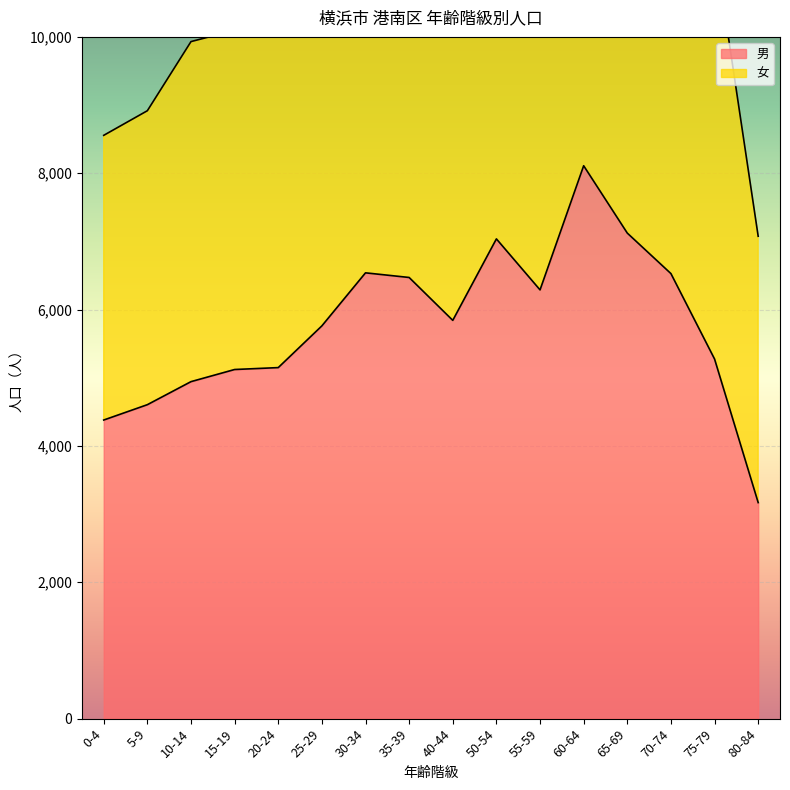

True or false: 女 has a value of 10097 at 15-19.

True